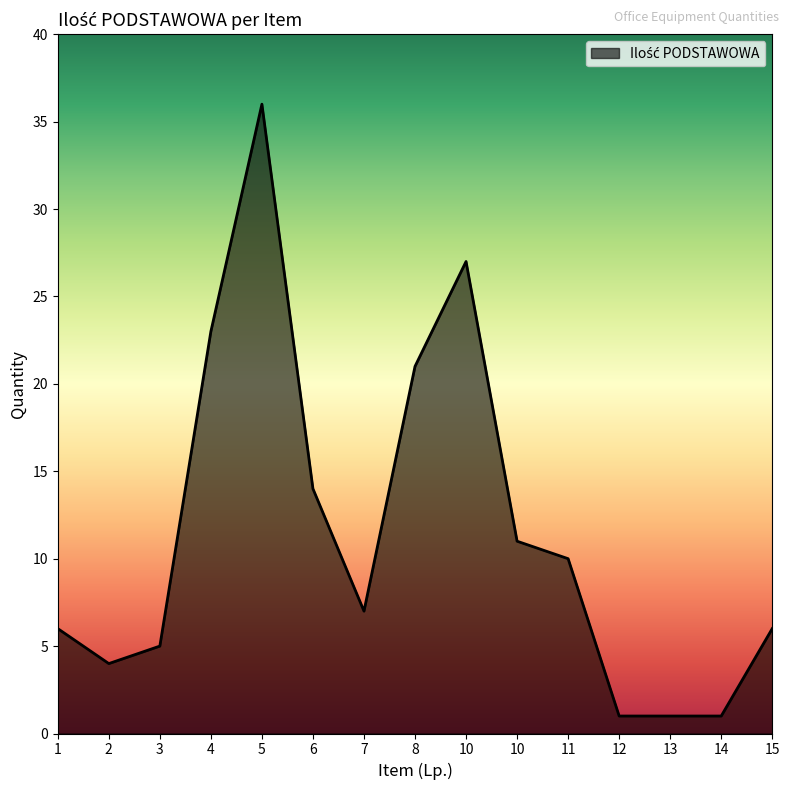

List the labels in order of value, largest first.

5, 10, 4, 8, 6, 10, 11, 7, 1, 15, 3, 2, 12, 13, 14